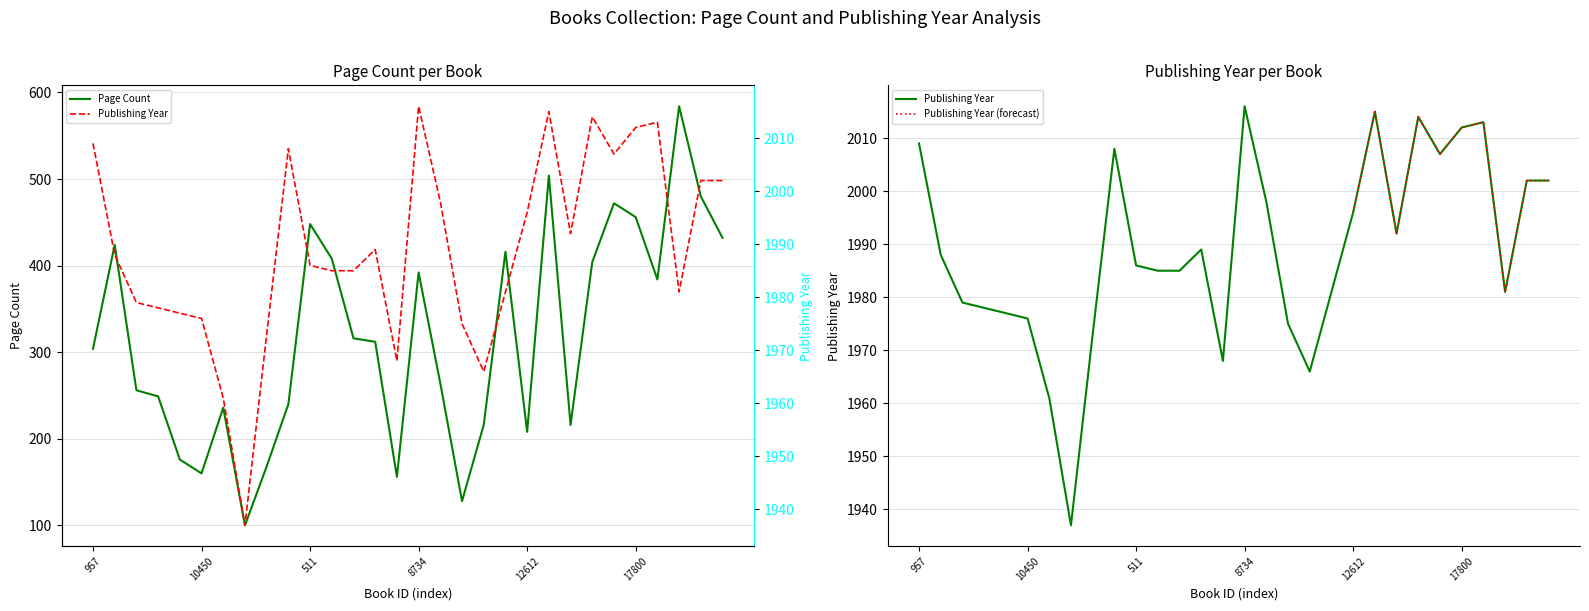

At 15680, list the series in order from largest to smallest.

publishingYear, pageCount